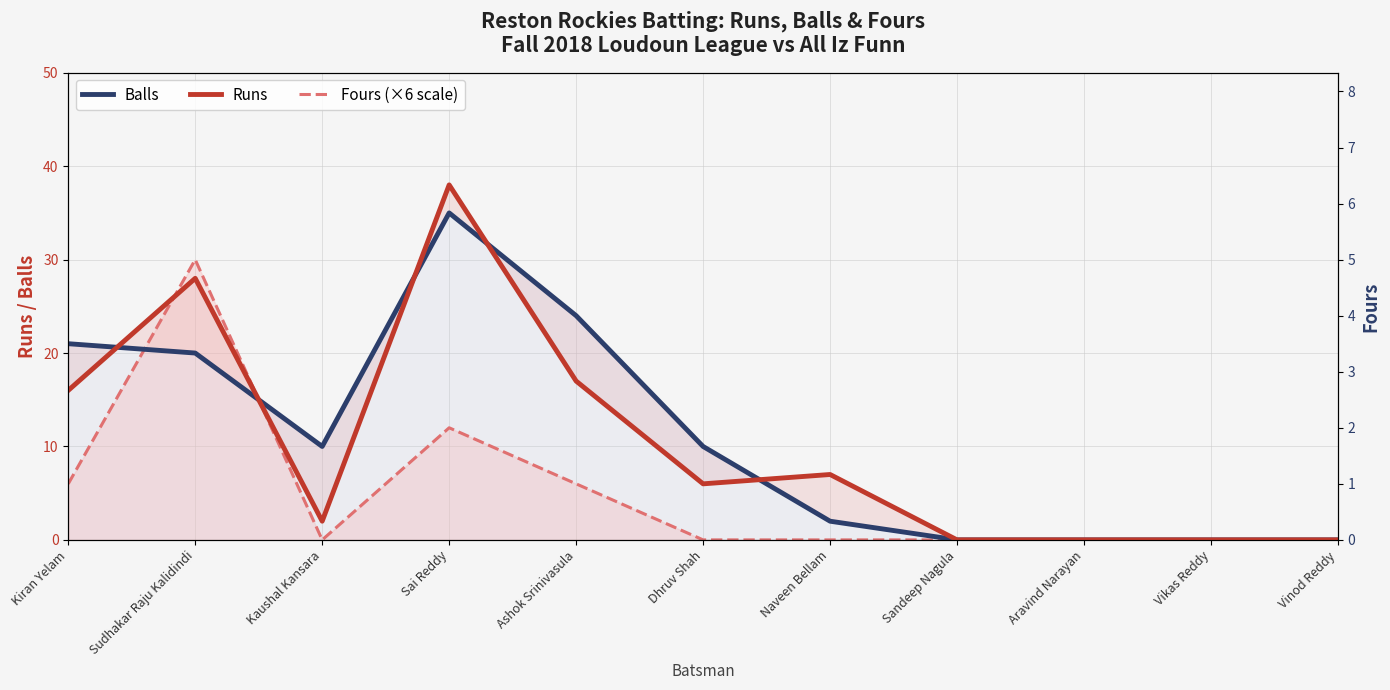

Count the Fours (×6 scale) line values in the range 0 to 6.

9